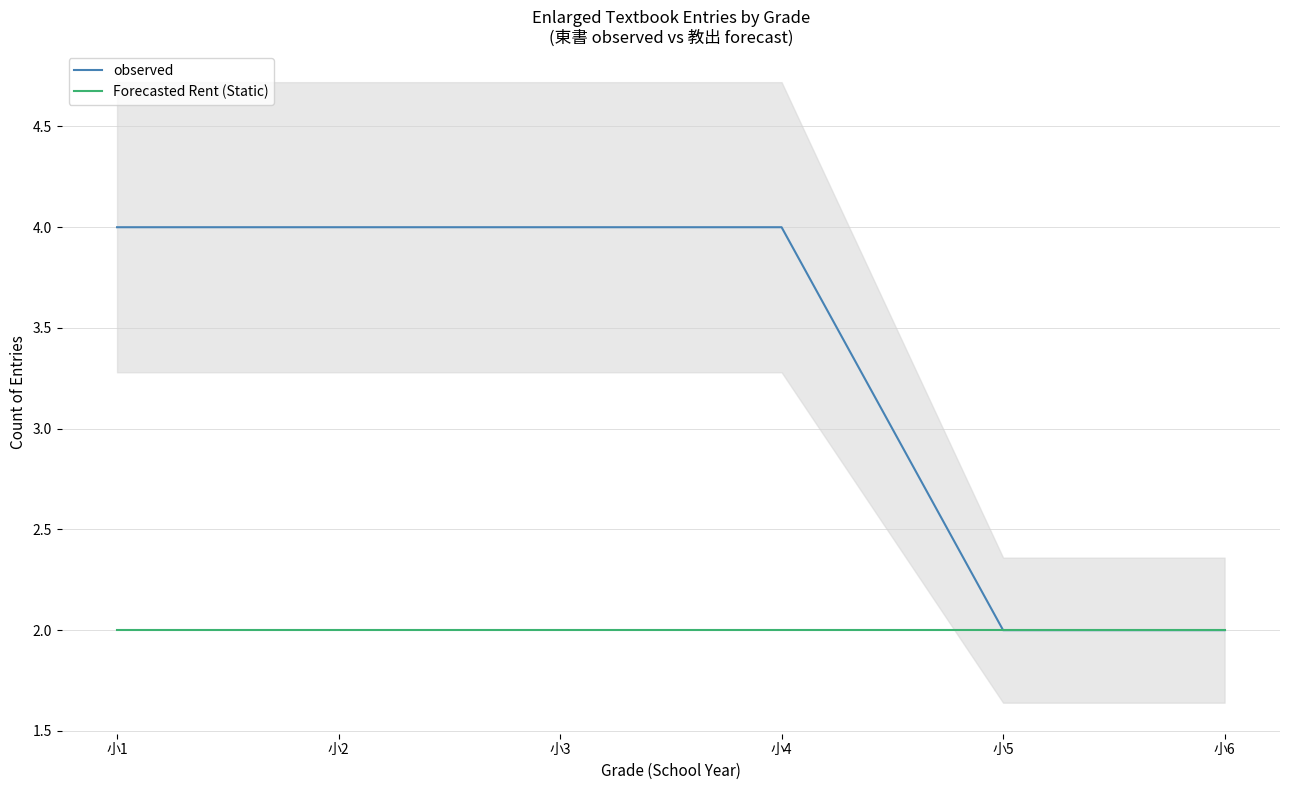

What is the sum of the observed values at 小1 and 小3?

8